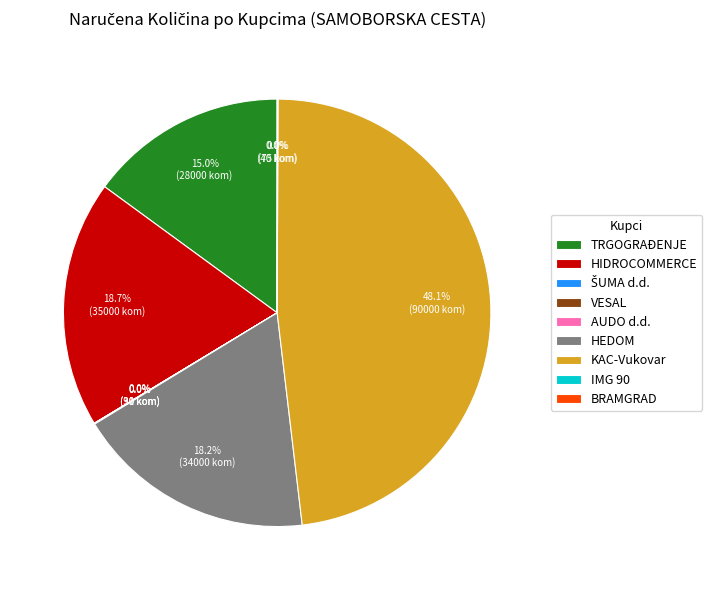

Does any single category account for the majority?

No